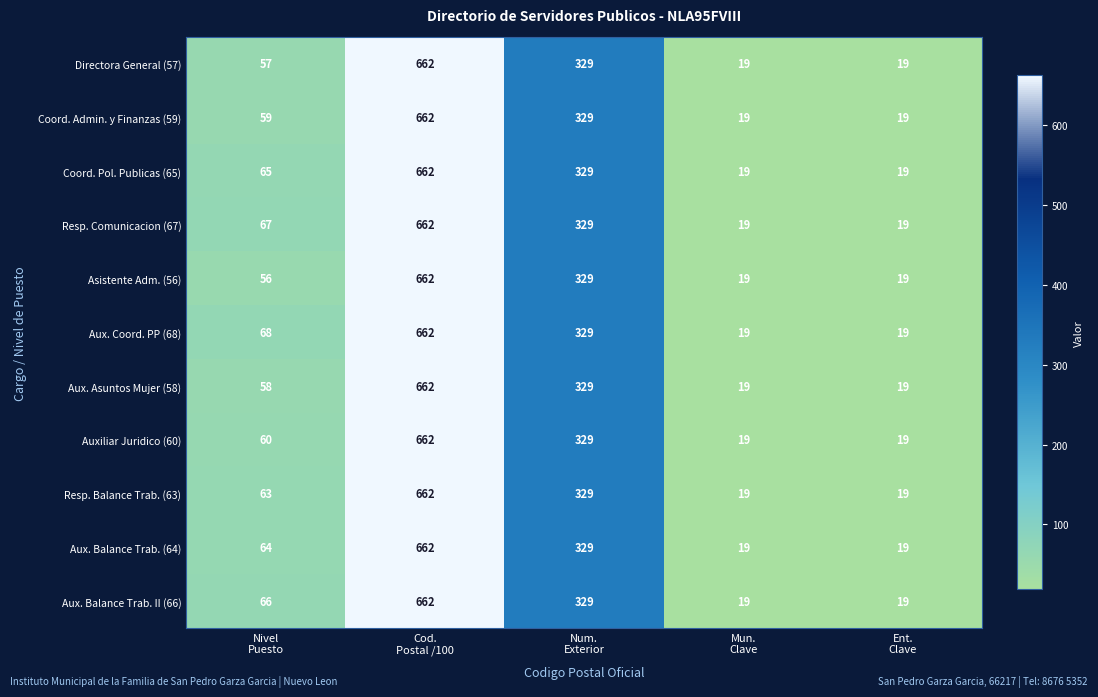

Which series has the largest total across all categories?

Aux. Coord. PP (68)